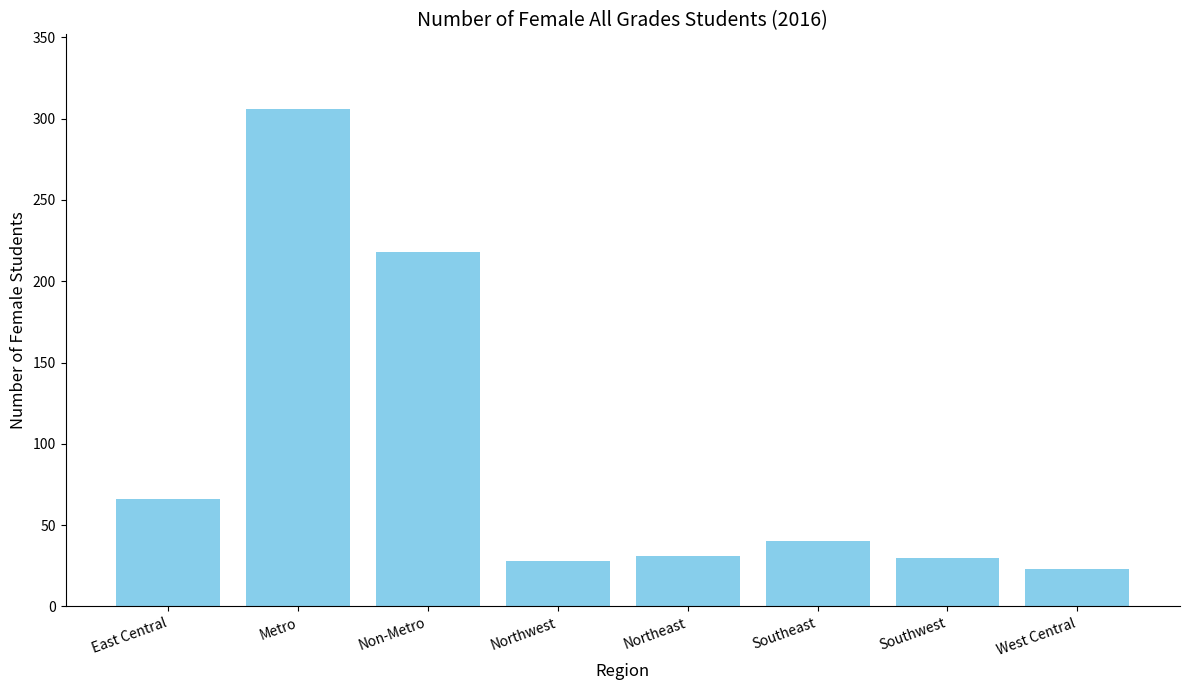

Does the chart contain stacked bars?

No